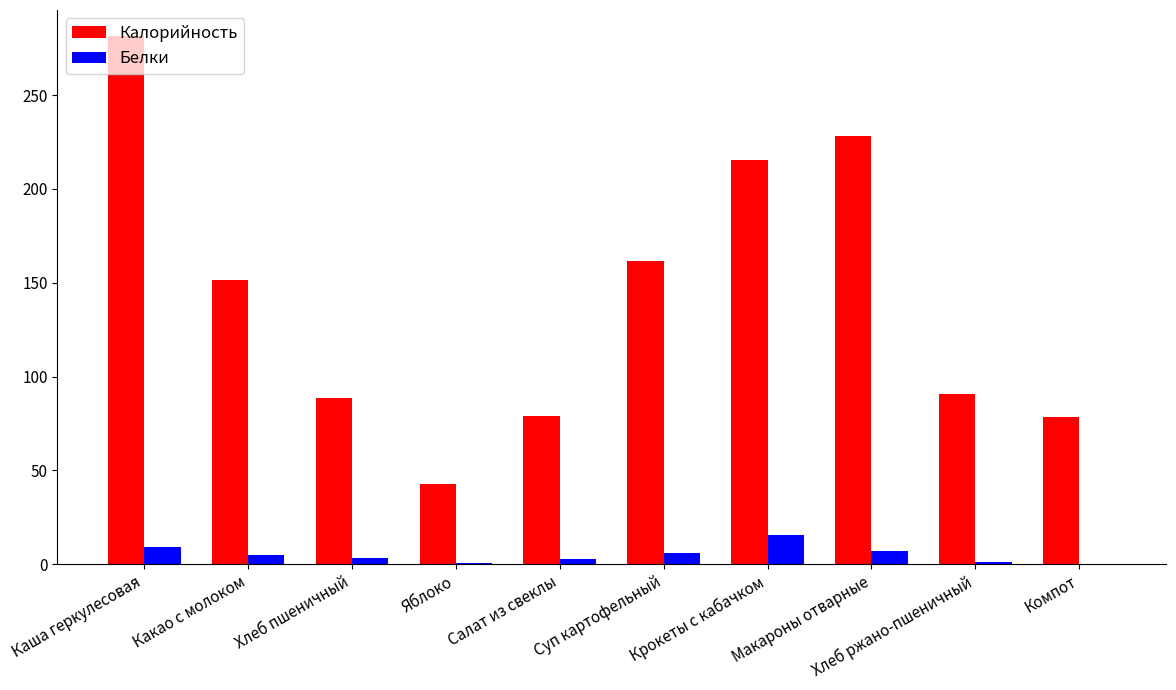

What is the total value across all series at Крокеты с кабачком?

231.1